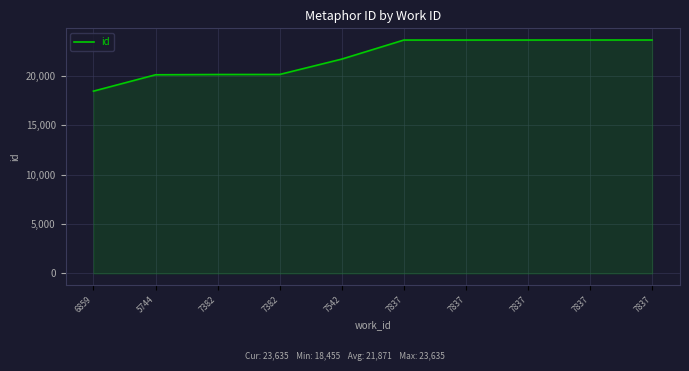

Reading left to right, extract all data points from this chart.

6859=18455	5744=20112	7382=20140	7382=20145	7542=21700	7837=23629	7837=23630	7837=23631	7837=23634	7837=23635